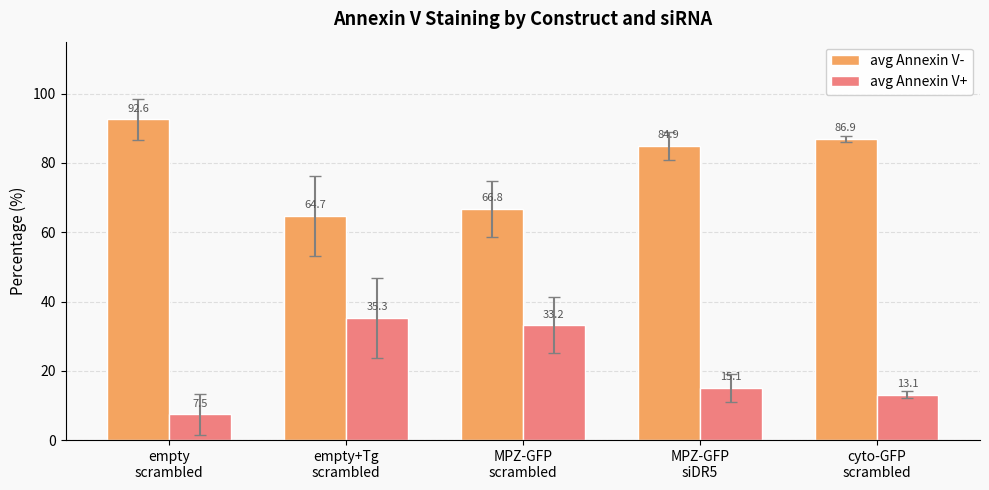

How many data points in avg Annexin V- are less than 84?

2